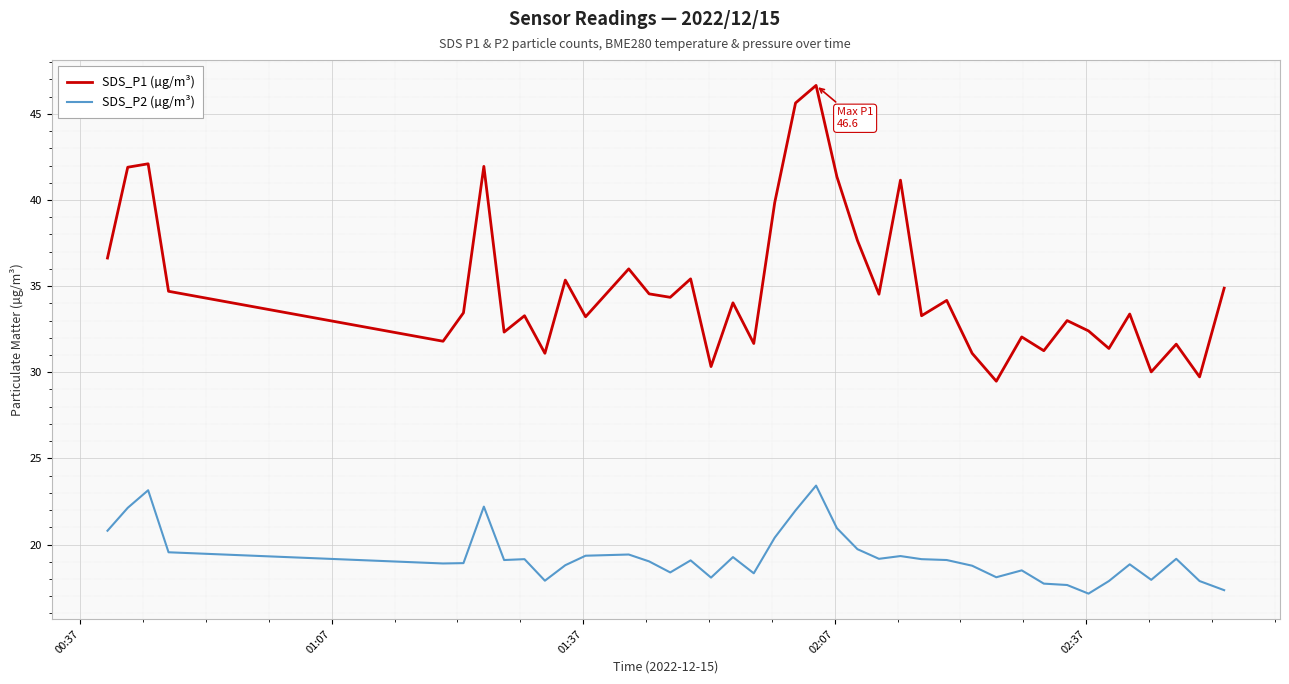

Which series has the largest range (max minus min)?

SDS_P1 (µg/m³)